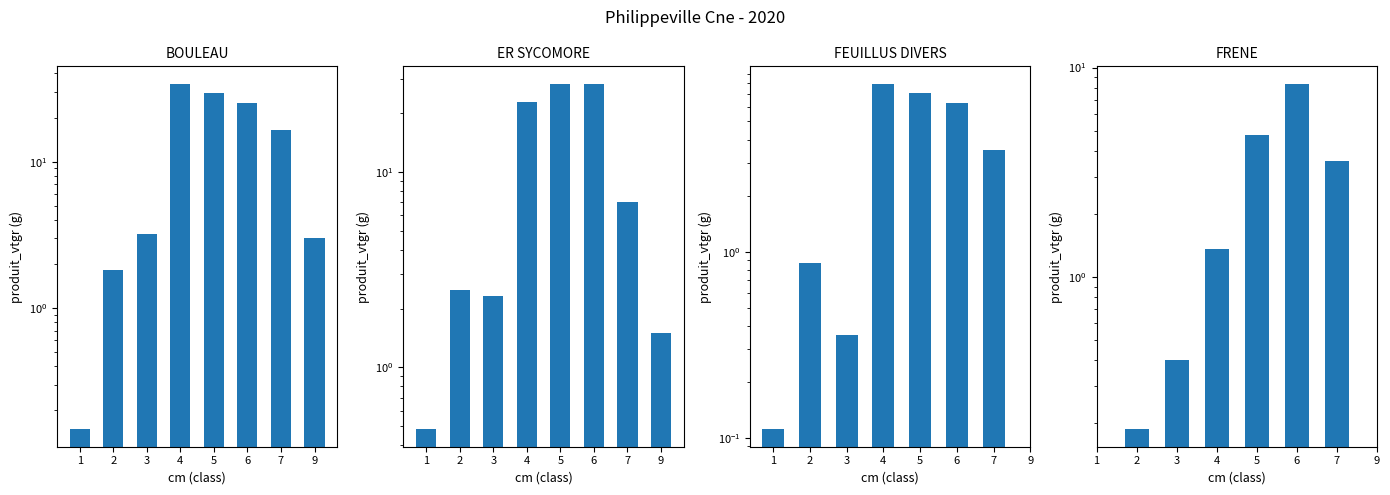

List the labels in order of BOULEAU value, smallest first.

1, 2, 9, 3, 7, 6, 5, 4